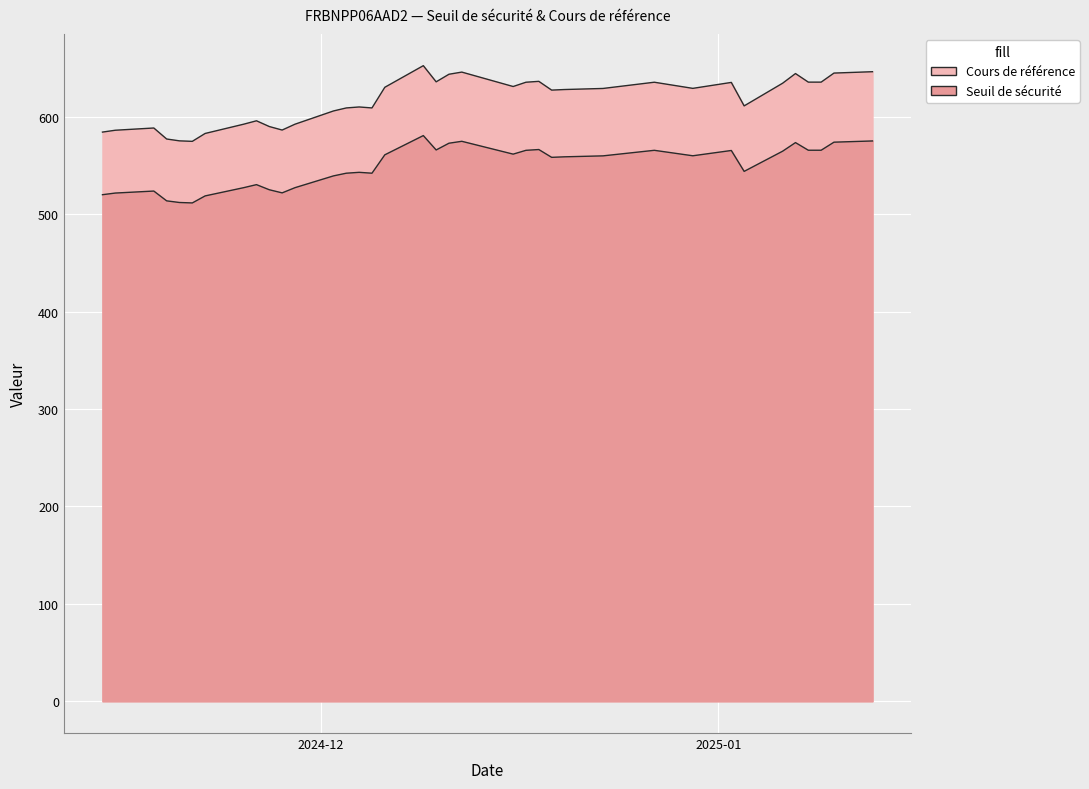

Which series has the largest total across all categories?

Cours de référence